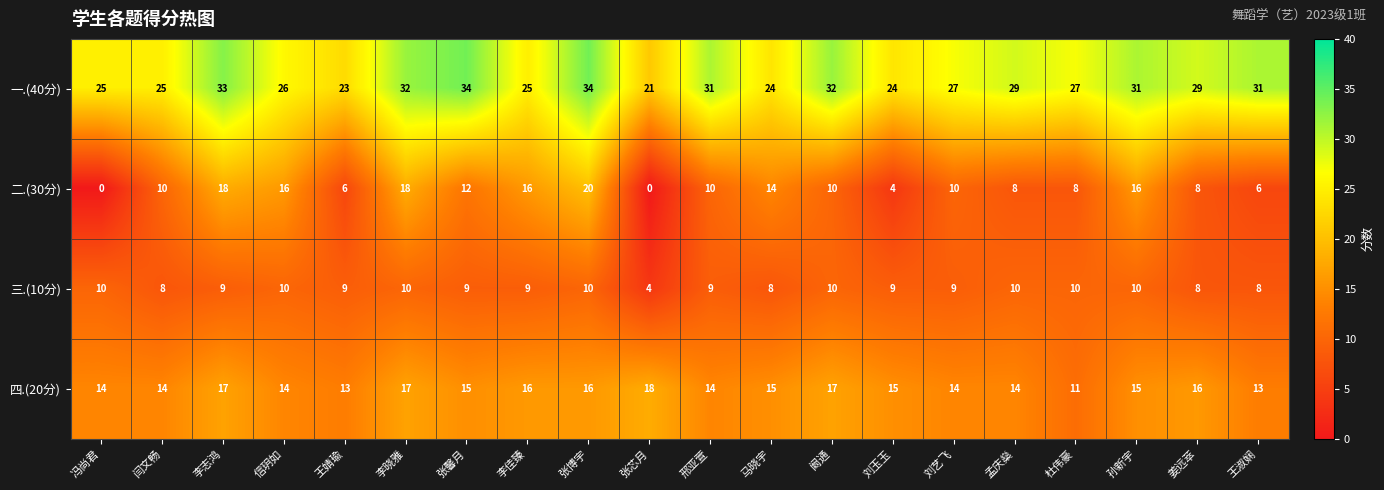

Is it true that 四.(20分) equals 21 at 张馨月?

False